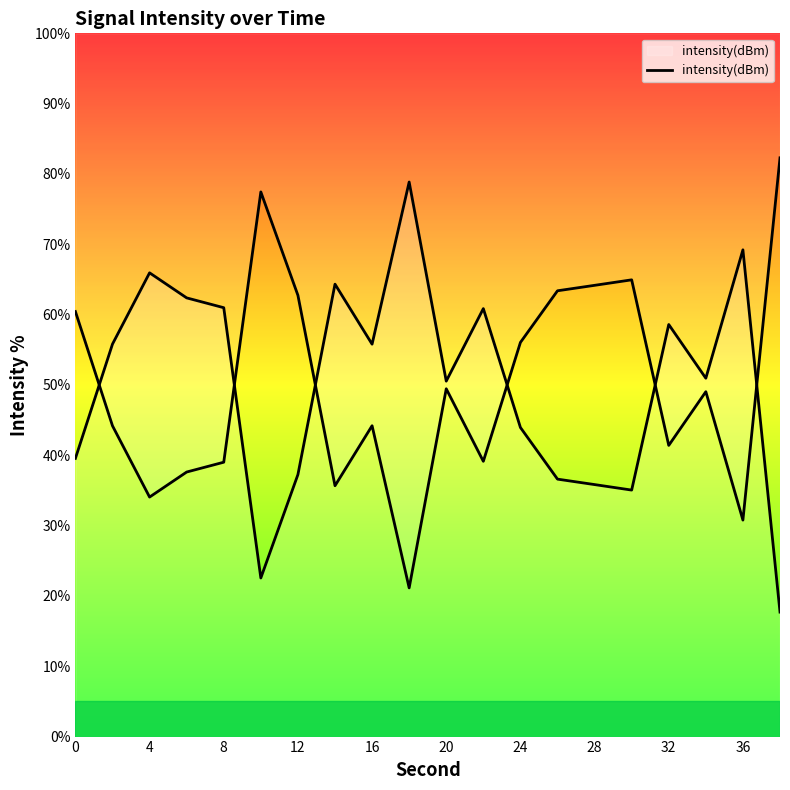

What is the average value?

50.1